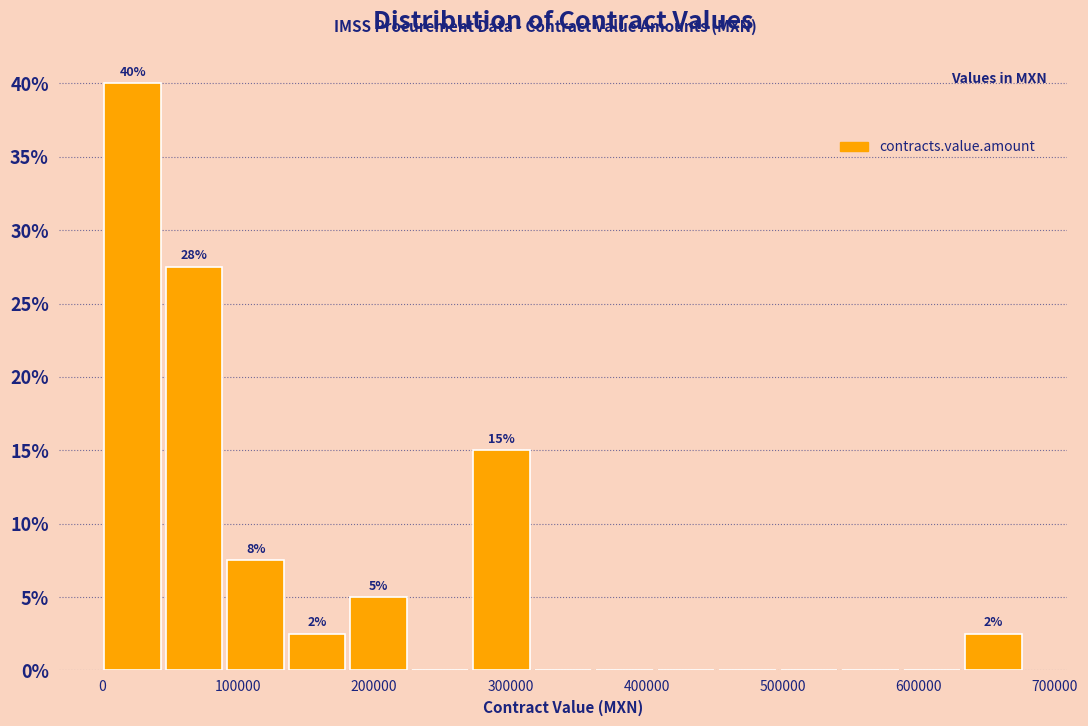

Over which range of the x-axis is the bar tallest?

0 to 50000